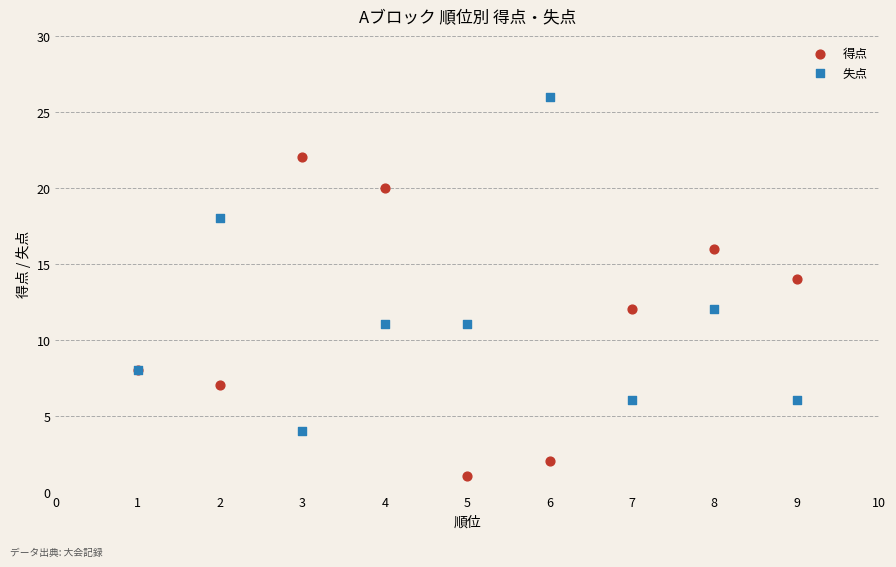

What are all the series names shown in the legend?

得点, 失点